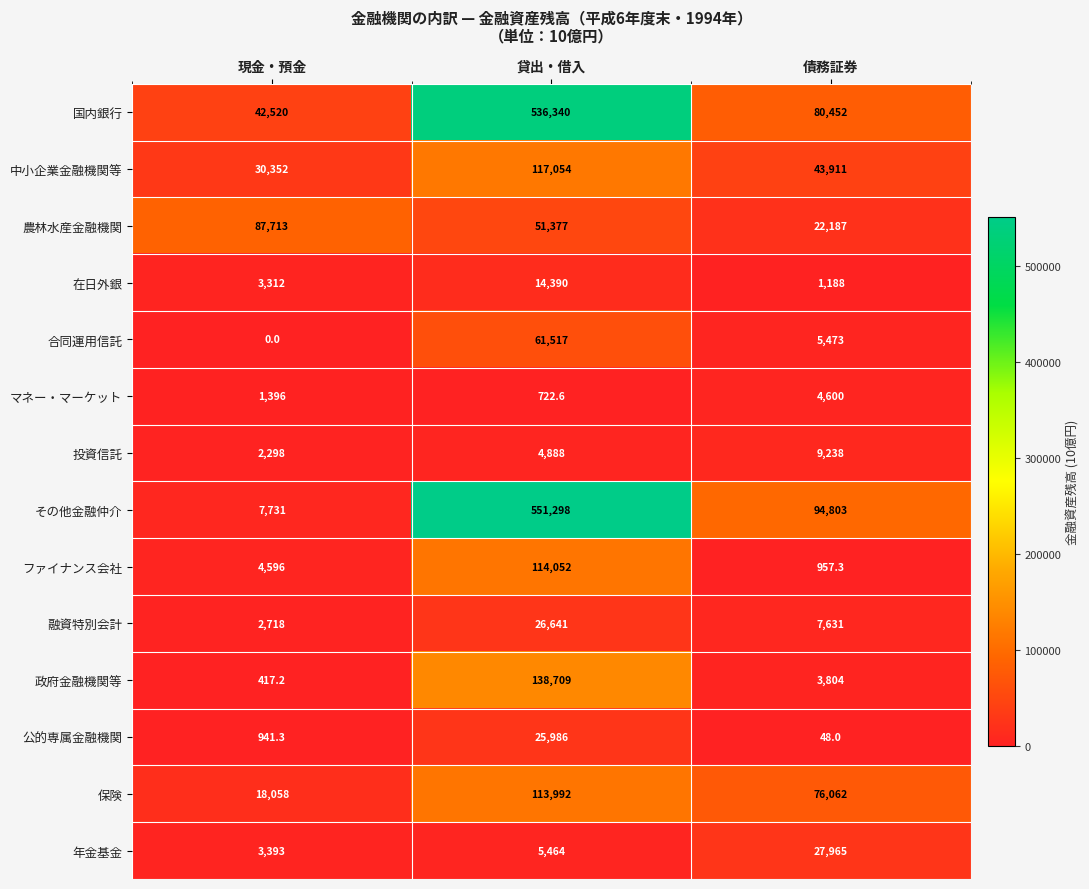

How many data points in 政府金融機関等 are less than 3804?

1